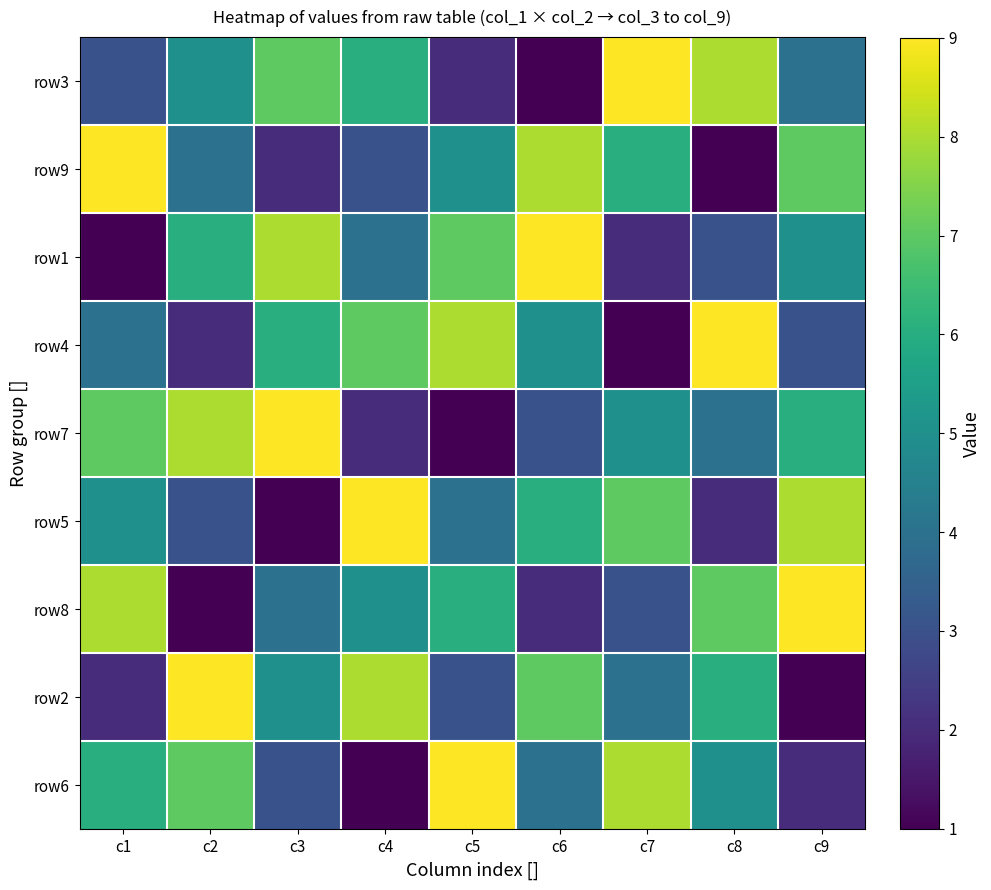

Rank the series by their maximum value, from highest to lowest.

row3, row9, row1, row4, row7, row5, row8, row2, row6